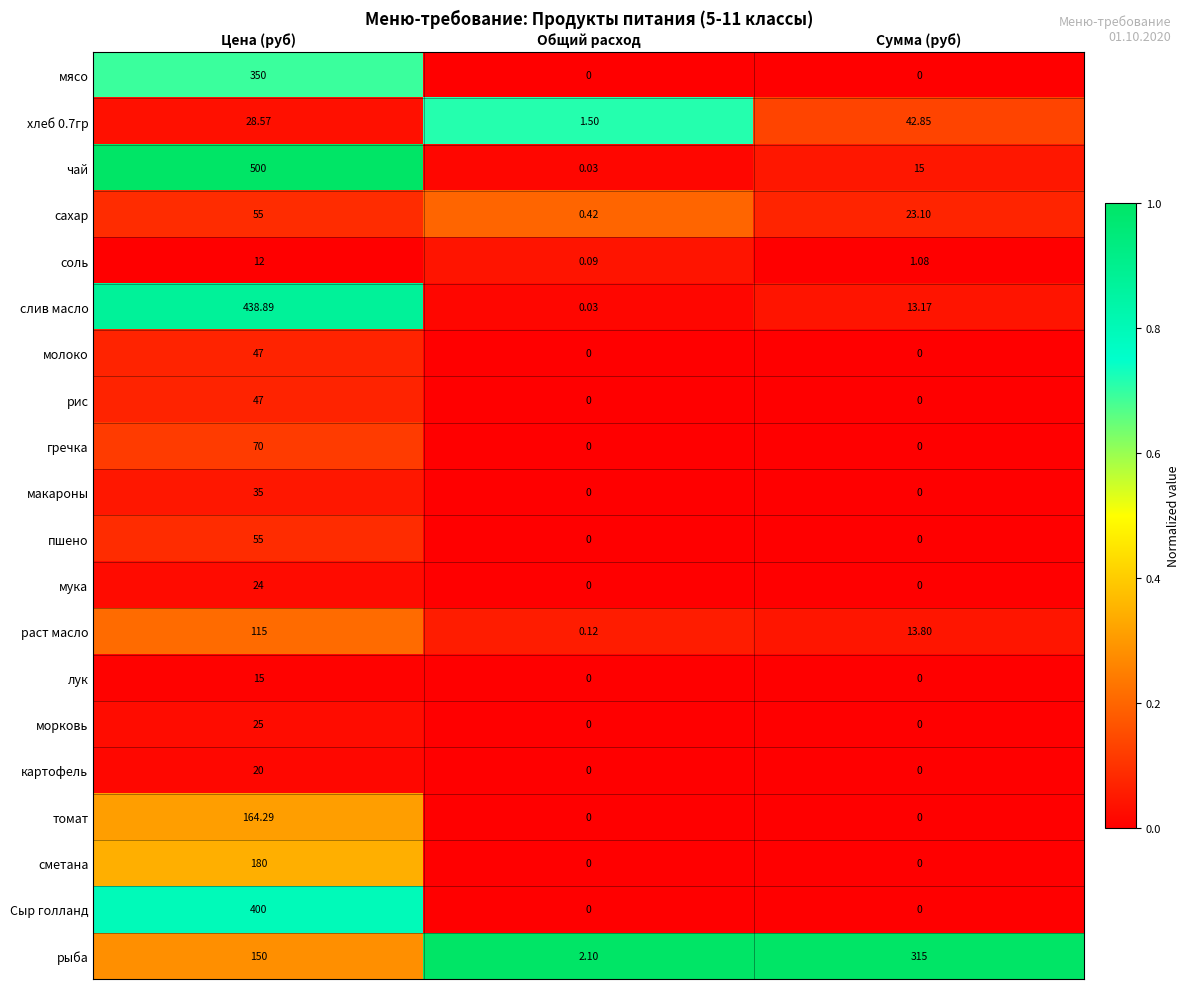

Which series has the largest range (max minus min)?

чай